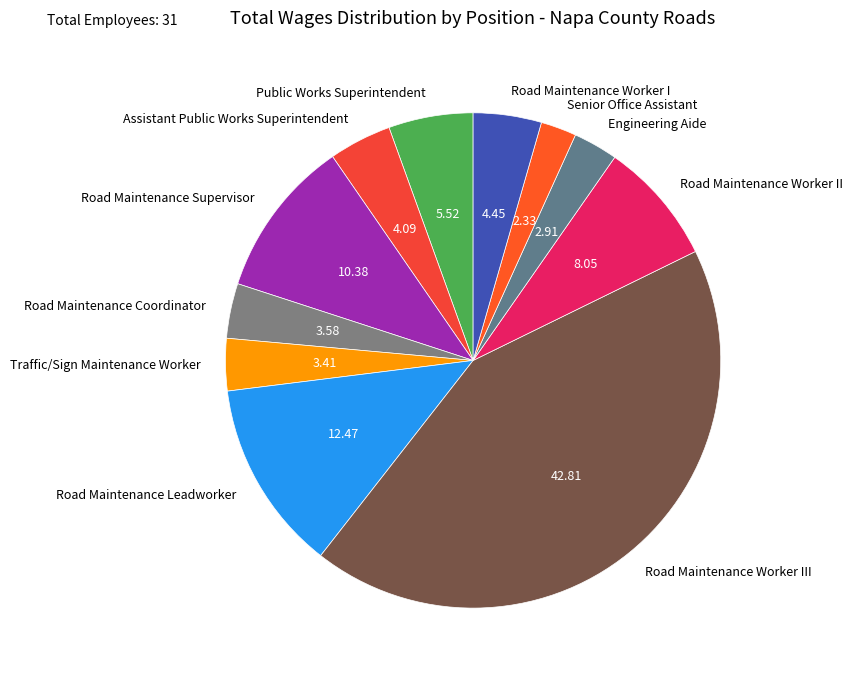

How many segments does this pie chart have?

11